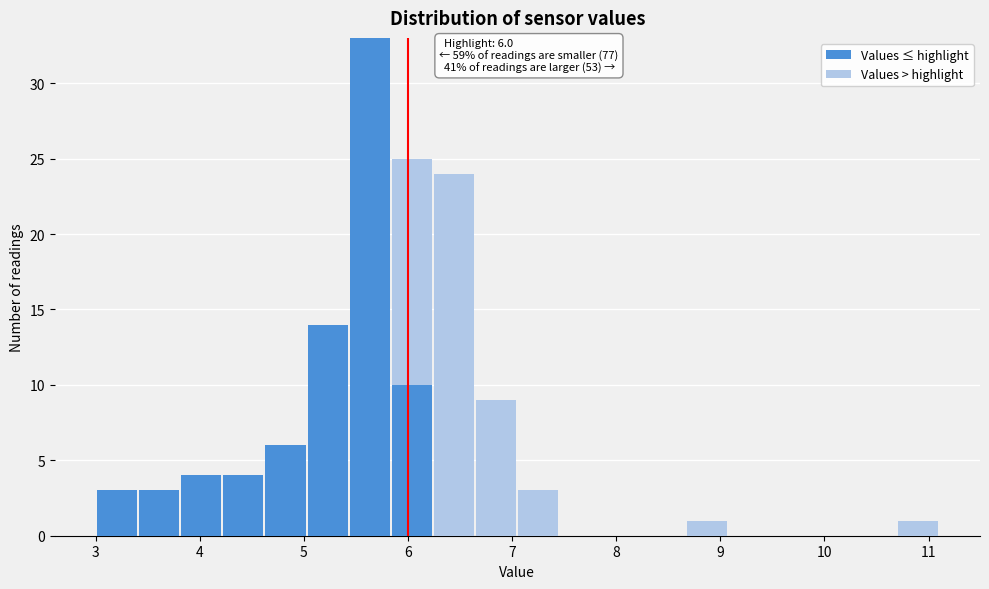

Which range on the x-axis has the tallest stacked bar (by total height)?

5.4 to 5.8